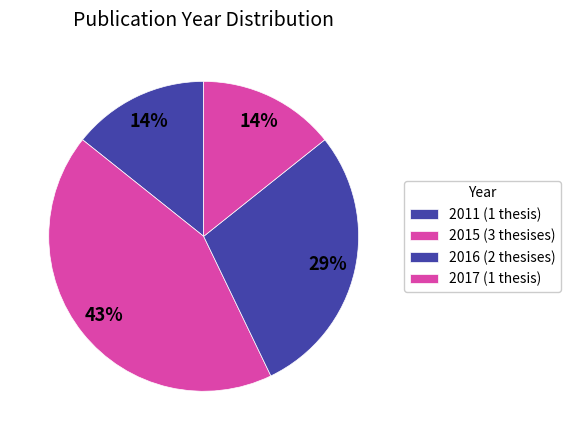

Is there any slice that represents more than half of the pie?

No